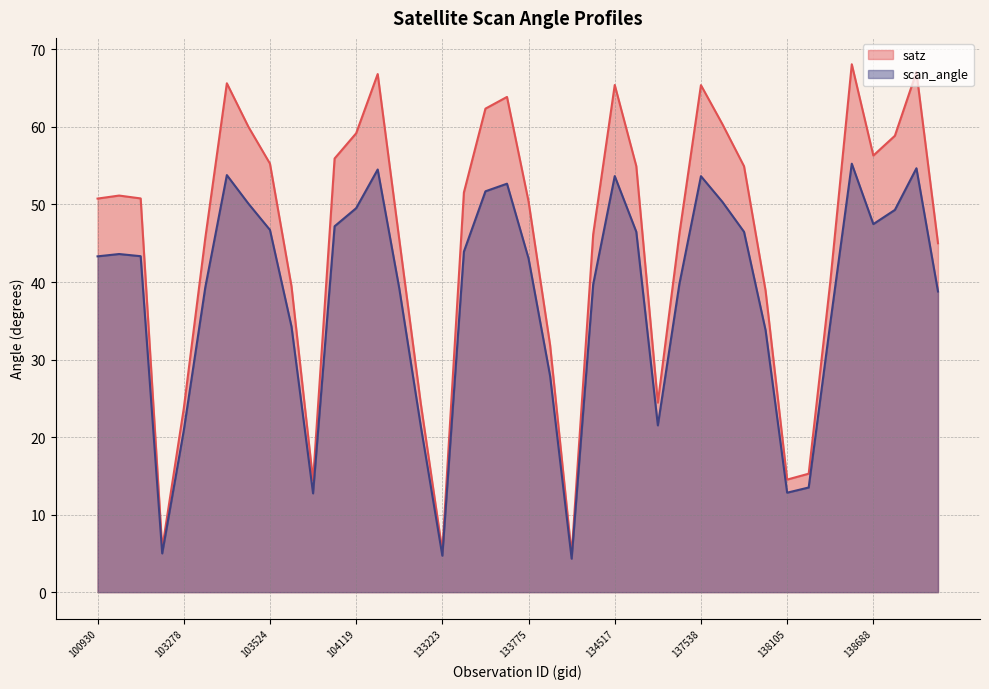

What is the difference between the maximum and second lowest values in the scan_angle series?

50.6